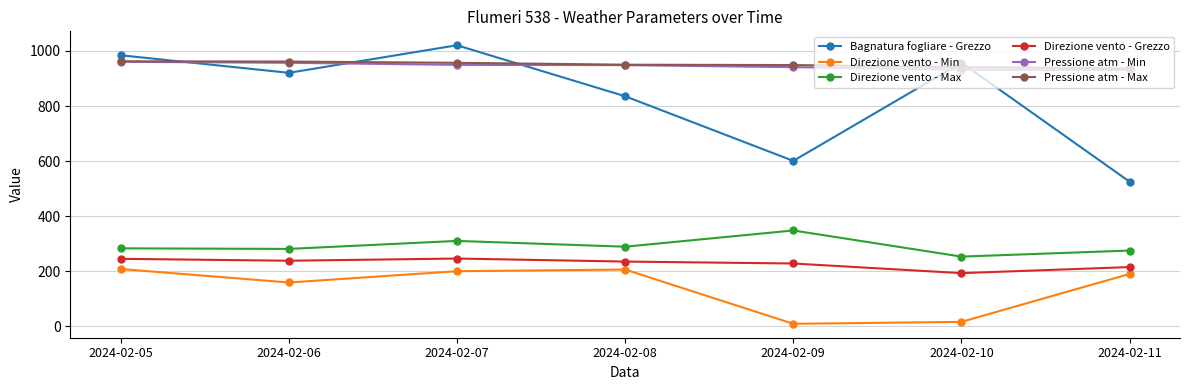

What is the maximum value for Bagnatura fogliare - Grezzo?

1020.6